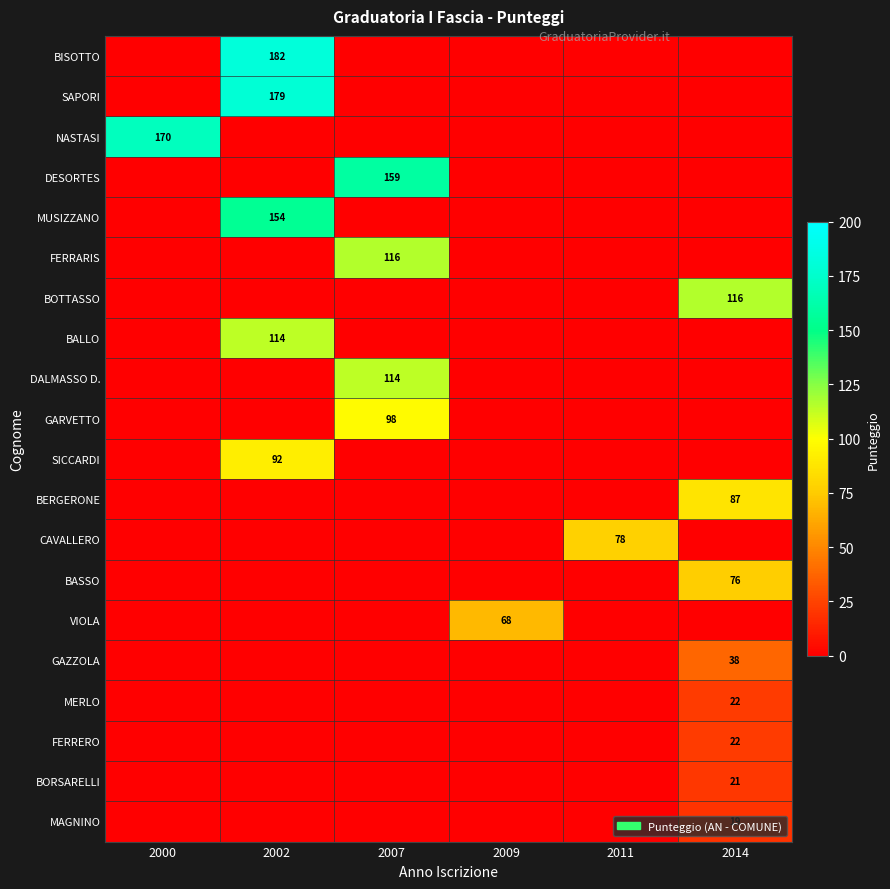

What is the difference between the highest and lowest values at 2009?

68